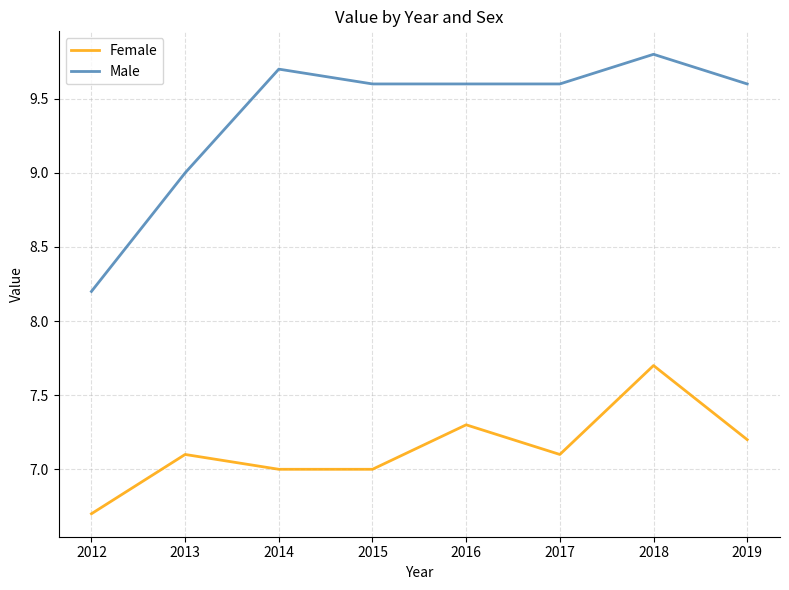

How many lines are shown in the chart?

2